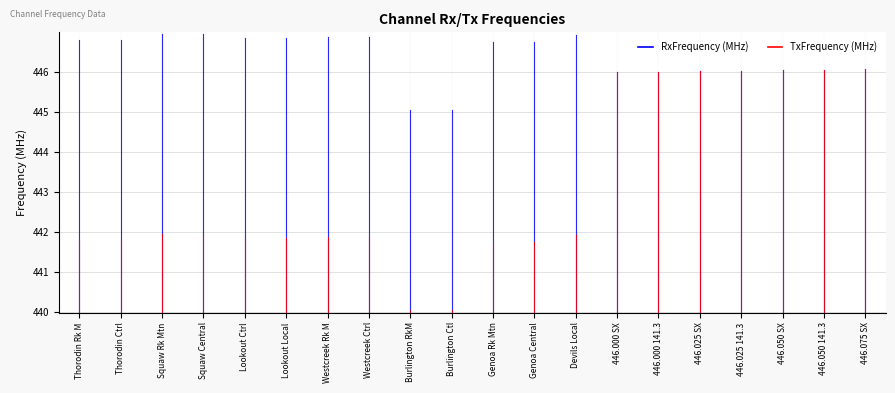

What is the smallest value displayed?

440.1